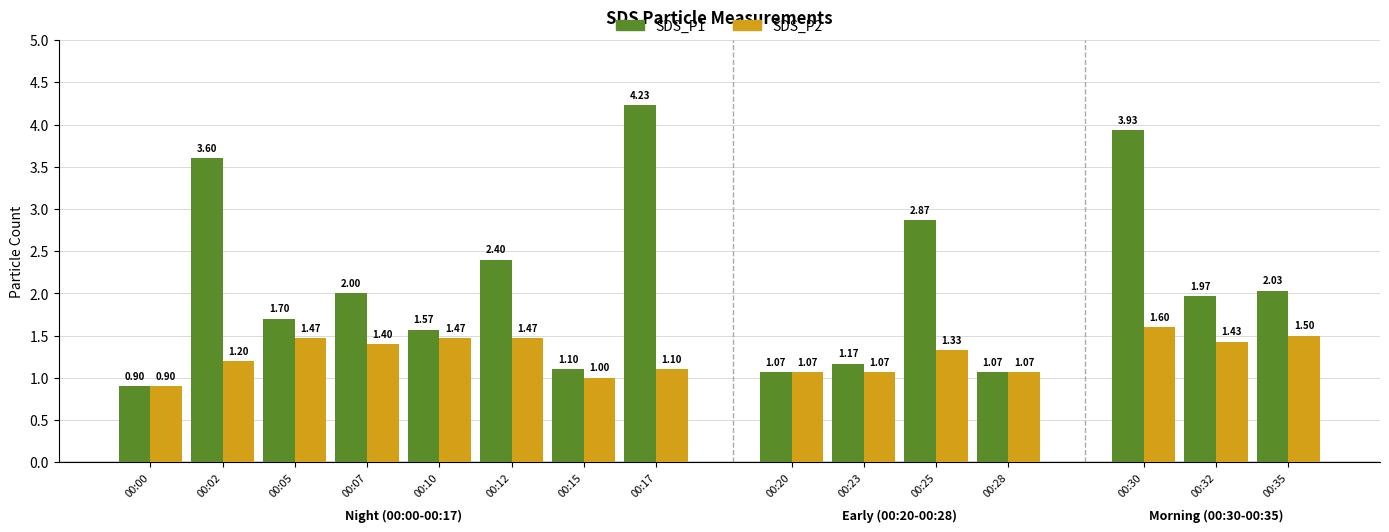

Is it true that SDS_P2 equals 1.6 at 00:20?

False